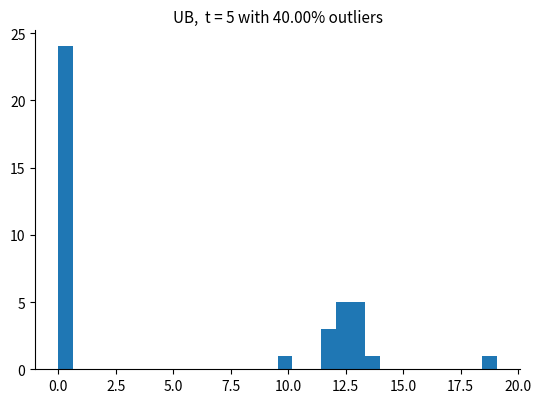

Around what value on the x-axis is the tallest bar? Give the approximate position of its centre, as read against the axis.

0.5